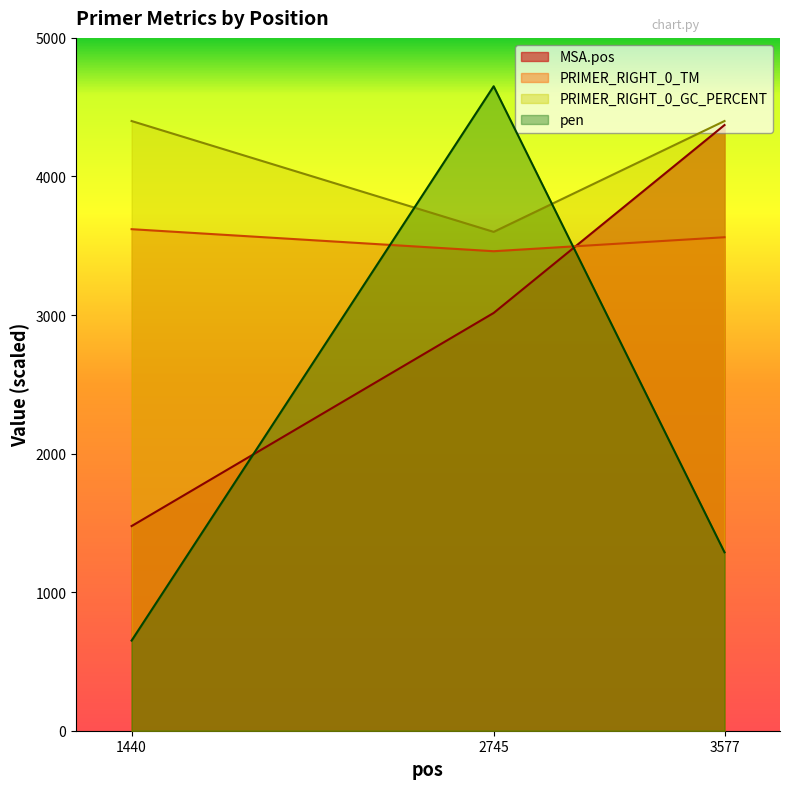

What is the spread (max minus min) of values at 2745?

1636.0